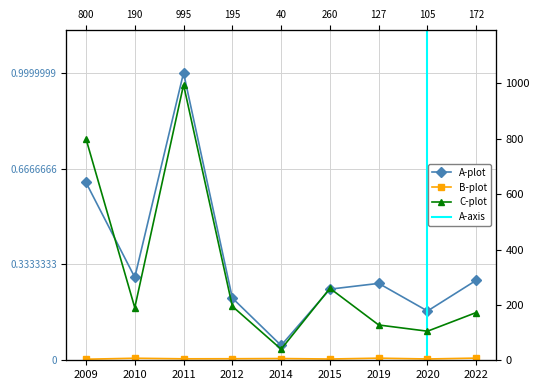

Reading left to right, extract all data points from this chart.

A-plot: 3000.0	1400.0	4850.0	1050.0	250.0	1200.0	1297.5	831.2	1350.0
B-plot: 3.8	7.4	5.3	5.5	6.3	4.6	7.7	4.7	7.8
C-plot: 800.0	190.0	995.0	195.0	40.0	260.0	127.5	105.0	172.5